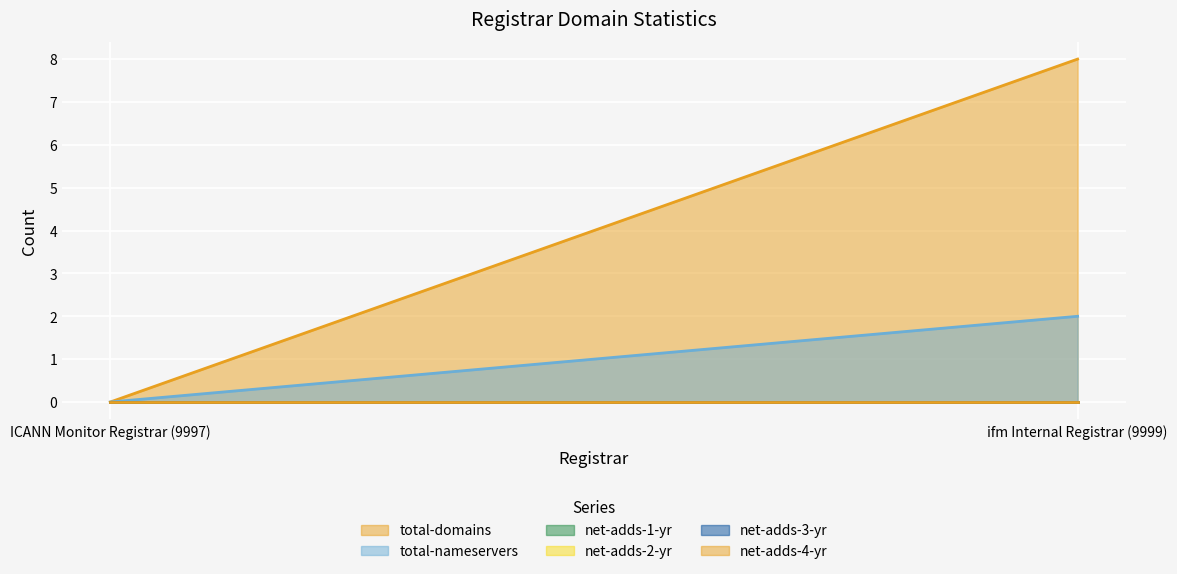

Which series changed the most between ICANN Monitor Registrar (9997) and ifm Internal Registrar (9999)?

total-domains